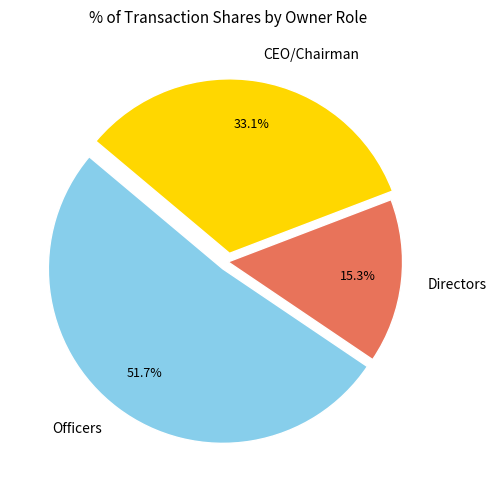

Which slice is the largest?

Officers